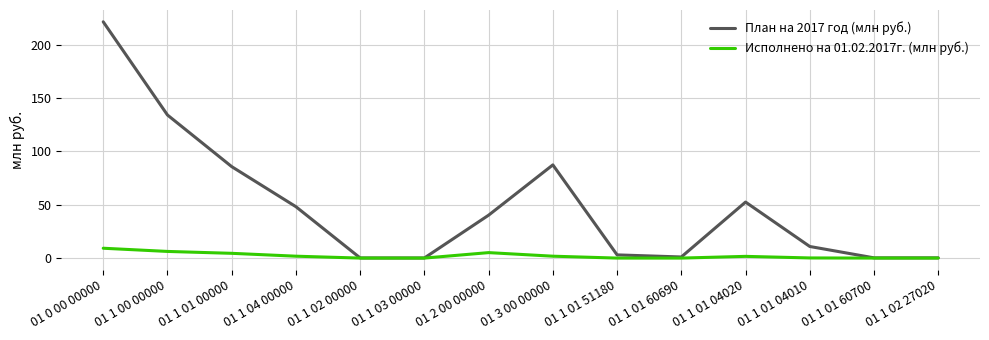

Which series has the largest range (max minus min)?

План на 2017 год (млн руб.)